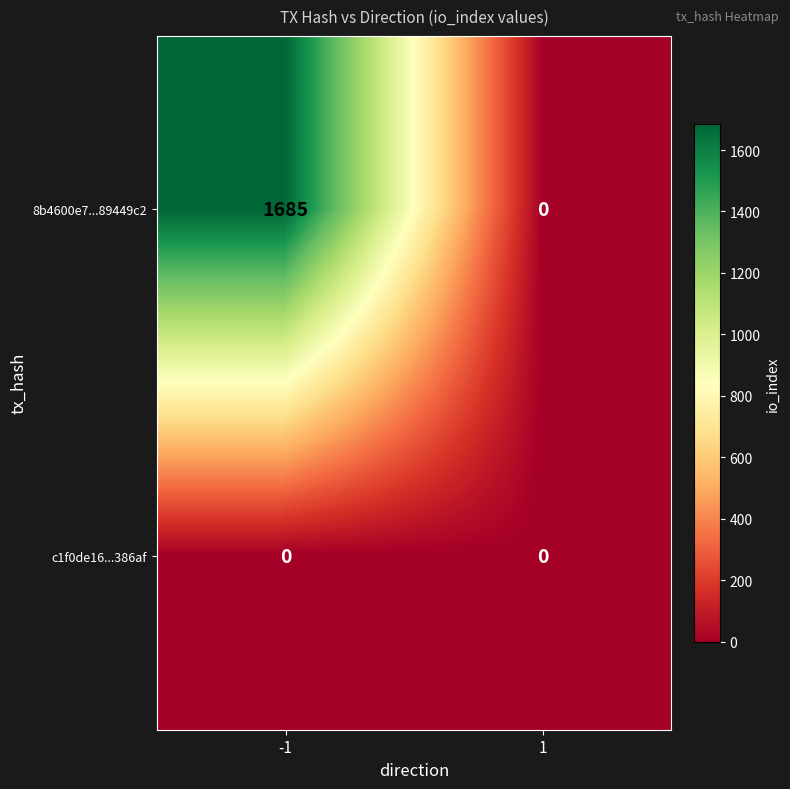

Reading left to right, list all the values displayed in this chart.

8b4600e7...89449c2: 1685	0
c1f0de16...386af: 0	0